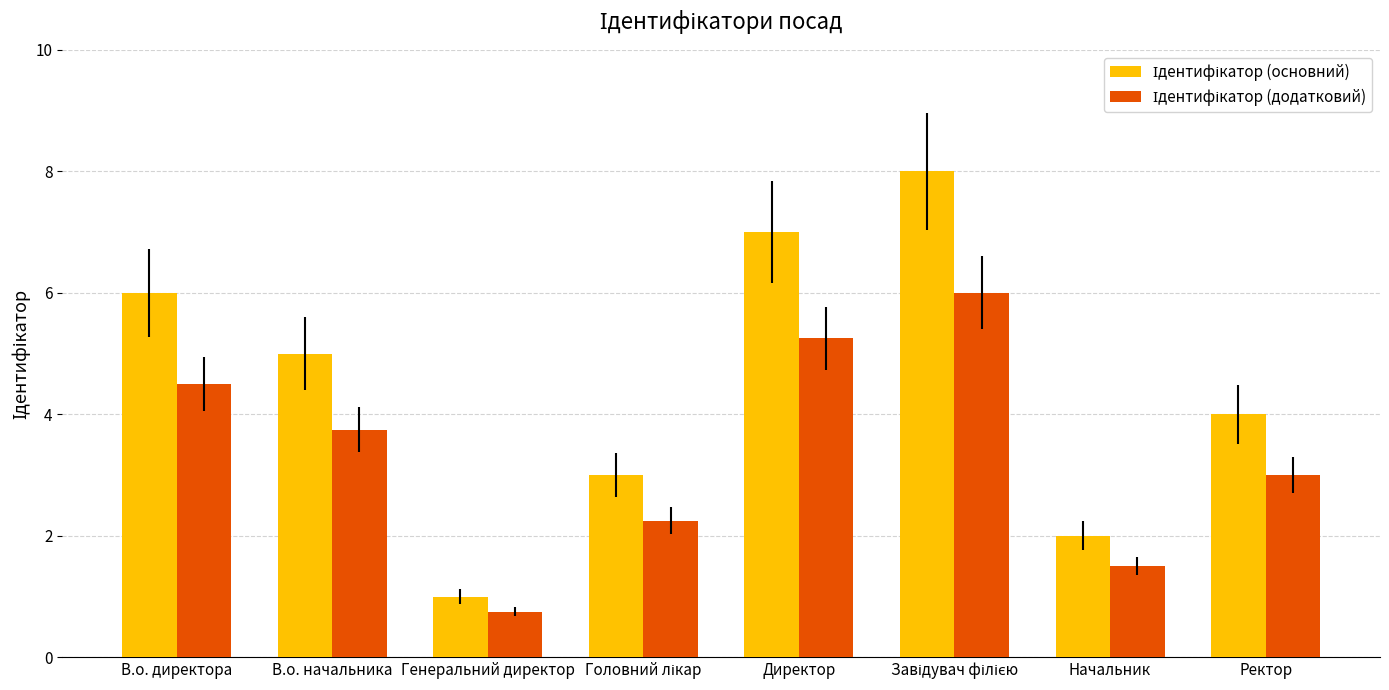

Which label corresponds to the smallest value in the chart?

Генеральний директор